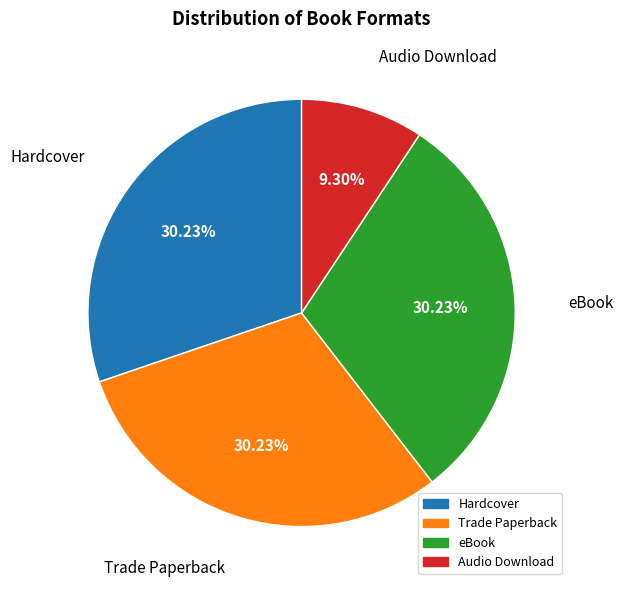

The Trade Paperback slice represents 21% of the pie. True or false?

False